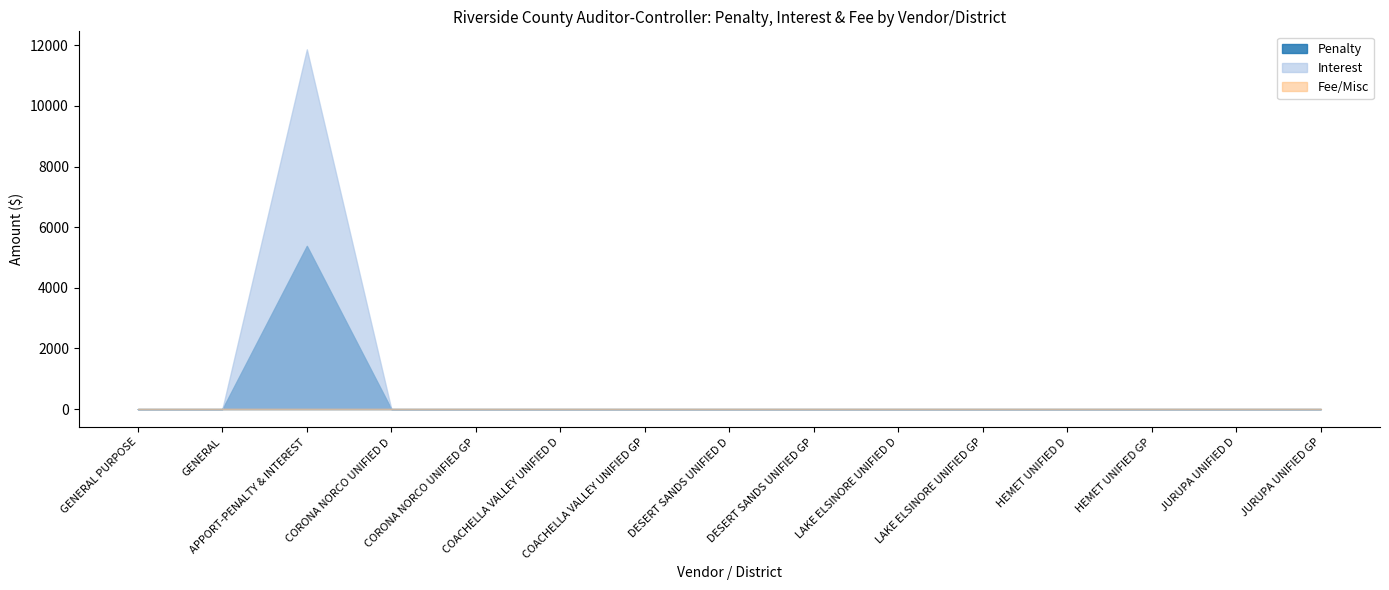

Which series has the widest spread of values?

Interest